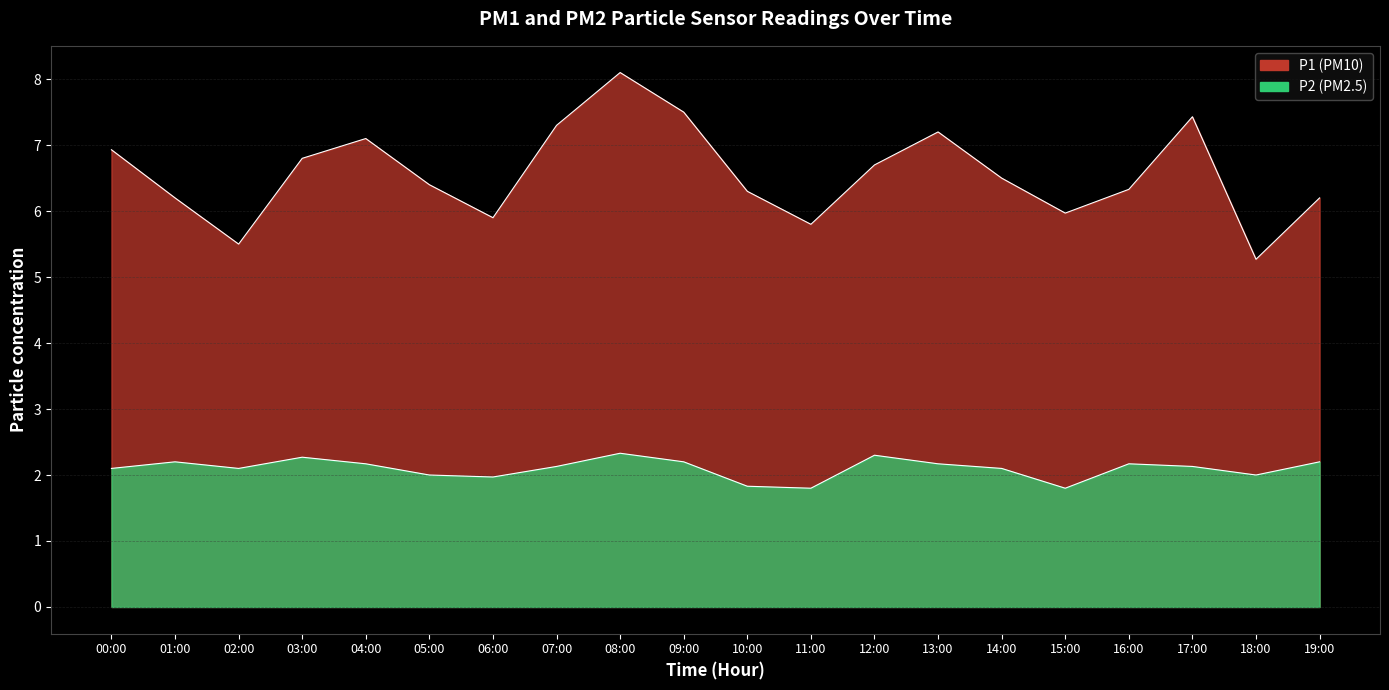

True or false: P2 and P1 intersect in this chart.

False